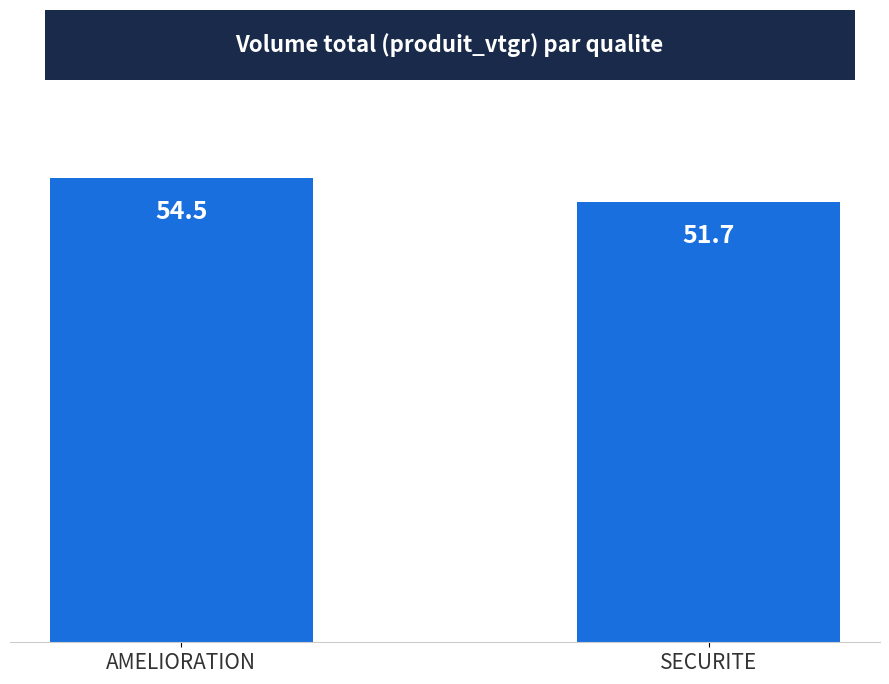

Rank the categories by value from highest to lowest.

AMELIORATION, SECURITE